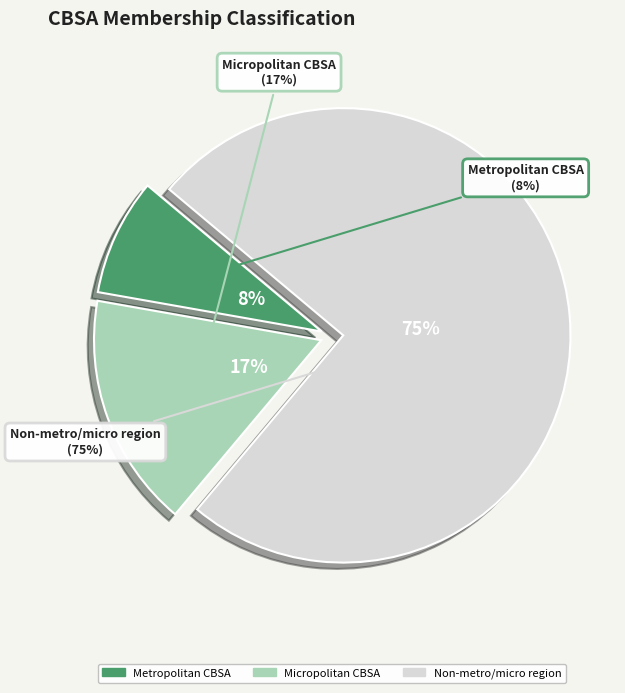

To the nearest percent, what is the average slice percentage?

33%